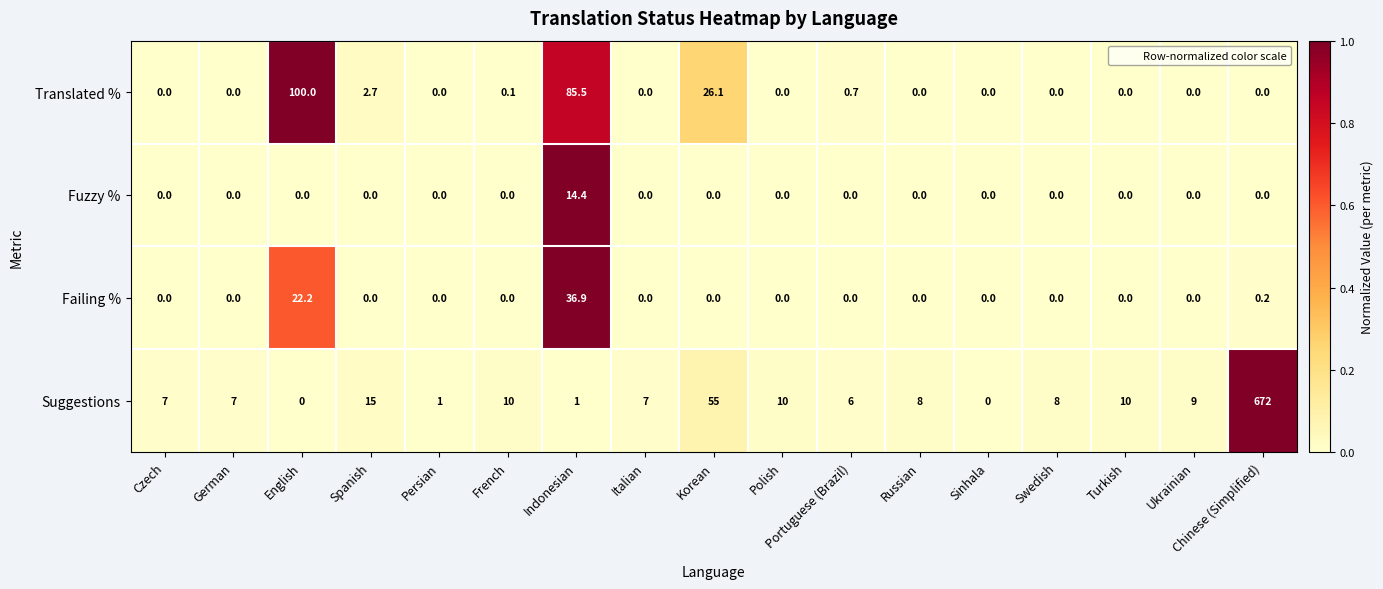

Which series has the largest total across all categories?

Suggestions